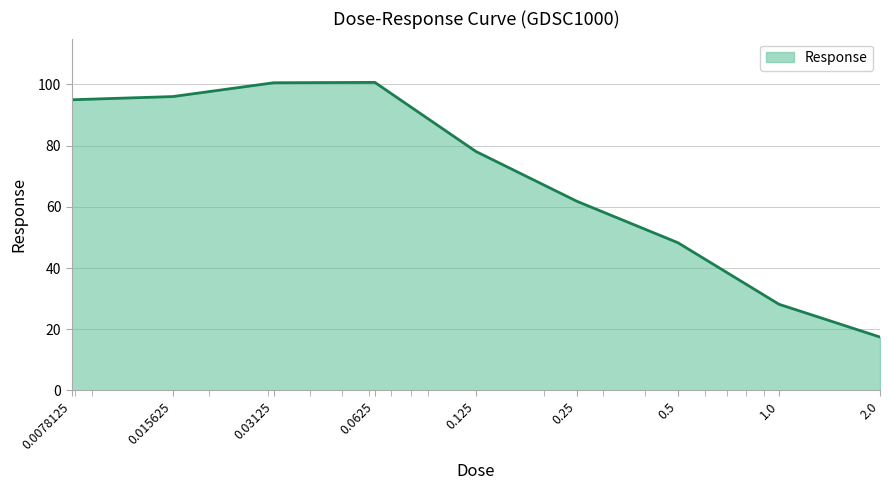

What is the difference between the maximum and minimum values?

83.2